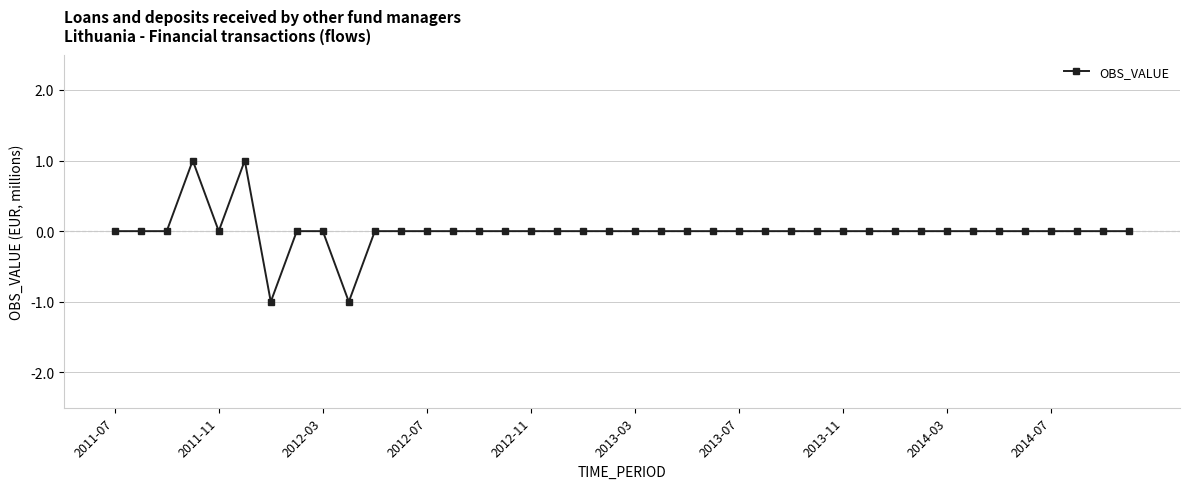

True or false: there are more than 1 points higher than both neighbors.

True